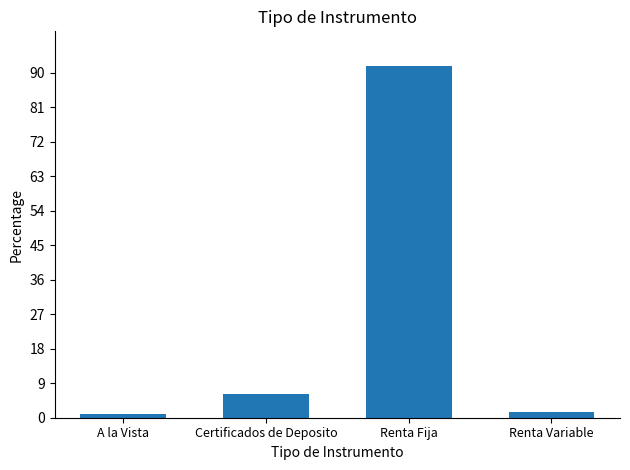

Approximately how many times larger is the value at Renta Variable compared to Certificados de Deposito?

0.2